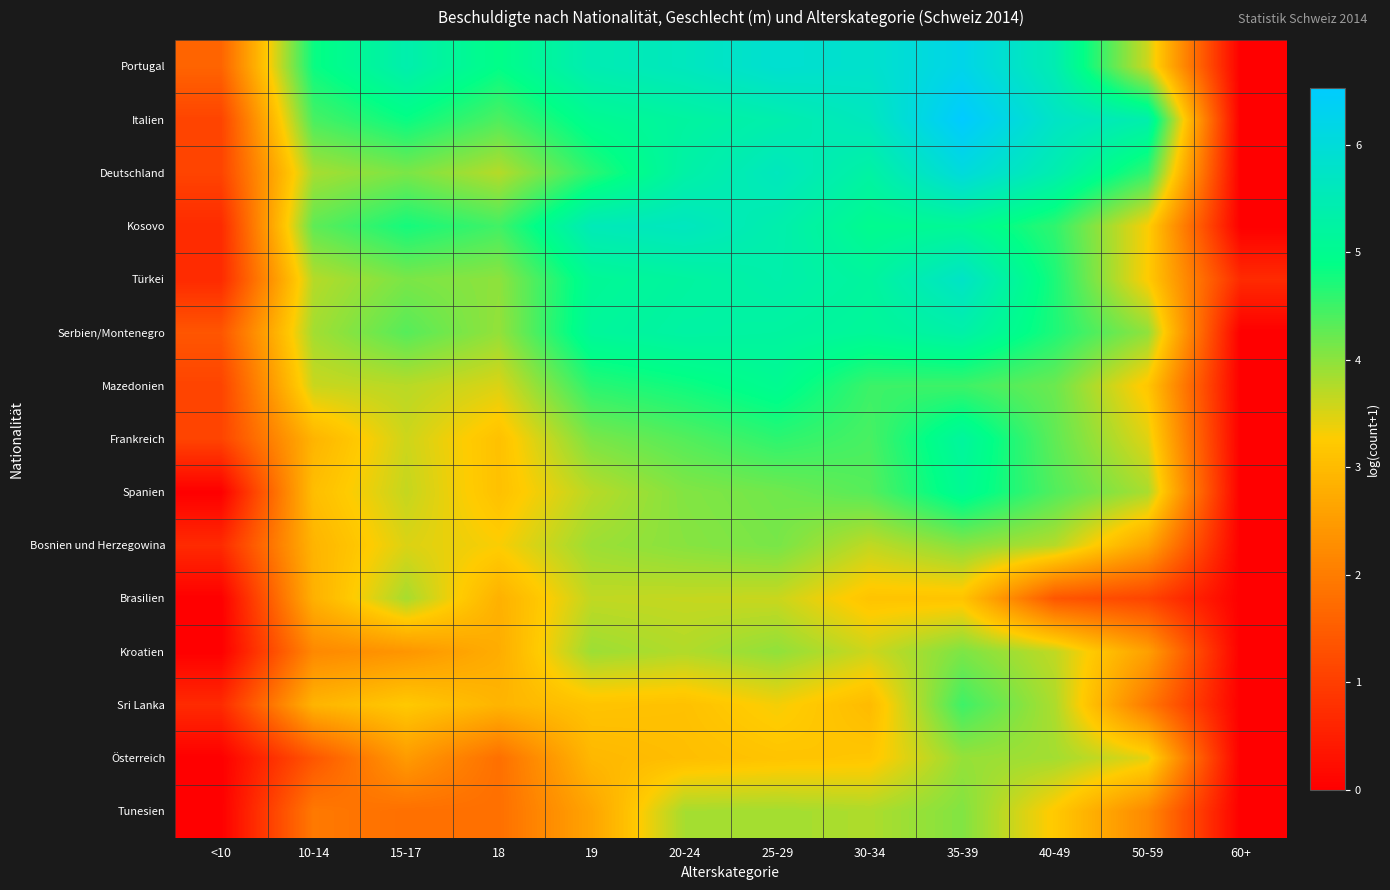

Reading left to right, extract all data points from this chart.

Portugal: <10=1.6	10-14=4.8	15-17=5.4	18=4.9	19=5.5	20-24=5.6	25-29=5.9	30-34=5.8	35-39=6.2	40-49=5.5	50-59=3.6	60+=0.0
Italien: <10=1.1	10-14=4.4	15-17=4.8	18=4.4	19=5.0	20-24=5.2	25-29=5.4	30-34=5.6	35-39=6.5	40-49=5.7	50-59=5.4	60+=0.0
Deutschland: <10=1.1	10-14=3.8	15-17=4.1	18=3.7	19=4.6	20-24=5.3	25-29=5.6	30-34=5.3	35-39=6.0	40-49=5.4	50-59=4.6	60+=0.0
Kosovo: <10=0.7	10-14=4.3	15-17=4.8	18=4.5	19=5.5	20-24=5.6	25-29=5.4	30-34=5.0	35-39=5.1	40-49=4.6	50-59=3.3	60+=0.0
Türkei: <10=0.7	10-14=3.7	15-17=4.1	18=4.0	19=5.1	20-24=5.2	25-29=5.4	30-34=5.2	35-39=5.7	40-49=4.7	50-59=3.3	60+=0.7
Serbien/Montenegro: <10=1.4	10-14=3.9	15-17=4.3	18=4.0	19=5.1	20-24=5.3	25-29=5.2	30-34=5.1	35-39=5.3	40-49=4.7	50-59=4.0	60+=0.0
Mazedonien: <10=1.1	10-14=3.6	15-17=3.7	18=3.5	19=4.6	20-24=4.8	25-29=5.0	30-34=4.5	35-39=4.5	40-49=4.2	50-59=3.2	60+=0.0
Frankreich: <10=1.1	10-14=2.9	15-17=3.6	18=3.1	19=4.1	20-24=4.4	25-29=4.6	30-34=4.4	35-39=5.2	40-49=4.3	50-59=3.5	60+=0.0
Spanien: <10=0.0	10-14=3.0	15-17=3.6	18=3.1	19=3.7	20-24=4.1	25-29=4.2	30-34=4.3	35-39=5.1	40-49=4.4	50-59=3.8	60+=0.0
Bosnien und Herzegowina: <10=0.7	10-14=2.9	15-17=3.5	18=3.3	19=3.9	20-24=4.0	25-29=4.1	30-34=3.7	35-39=4.0	40-49=3.7	50-59=2.6	60+=0.0
Brasilien: <10=0.0	10-14=2.8	15-17=3.8	18=2.8	19=3.7	20-24=3.6	25-29=3.6	30-34=3.1	35-39=3.1	40-49=1.4	50-59=1.1	60+=0.0
Kroatien: <10=0.0	10-14=2.2	15-17=2.4	18=2.8	19=3.9	20-24=3.8	25-29=4.0	30-34=3.6	35-39=4.1	40-49=3.7	50-59=2.6	60+=0.0
Sri Lanka: <10=0.7	10-14=2.9	15-17=3.2	18=2.9	19=3.1	20-24=3.1	25-29=3.3	30-34=3.0	35-39=4.5	40-49=3.8	50-59=1.9	60+=0.0
Österreich: <10=0.0	10-14=1.4	15-17=2.5	18=1.8	19=2.9	20-24=3.0	25-29=3.1	30-34=3.2	35-39=3.9	40-49=3.9	50-59=3.4	60+=0.0
Tunesien: <10=0.0	10-14=1.9	15-17=1.8	18=1.8	19=2.6	20-24=3.8	25-29=3.9	30-34=3.8	35-39=4.1	40-49=3.2	50-59=2.2	60+=0.0